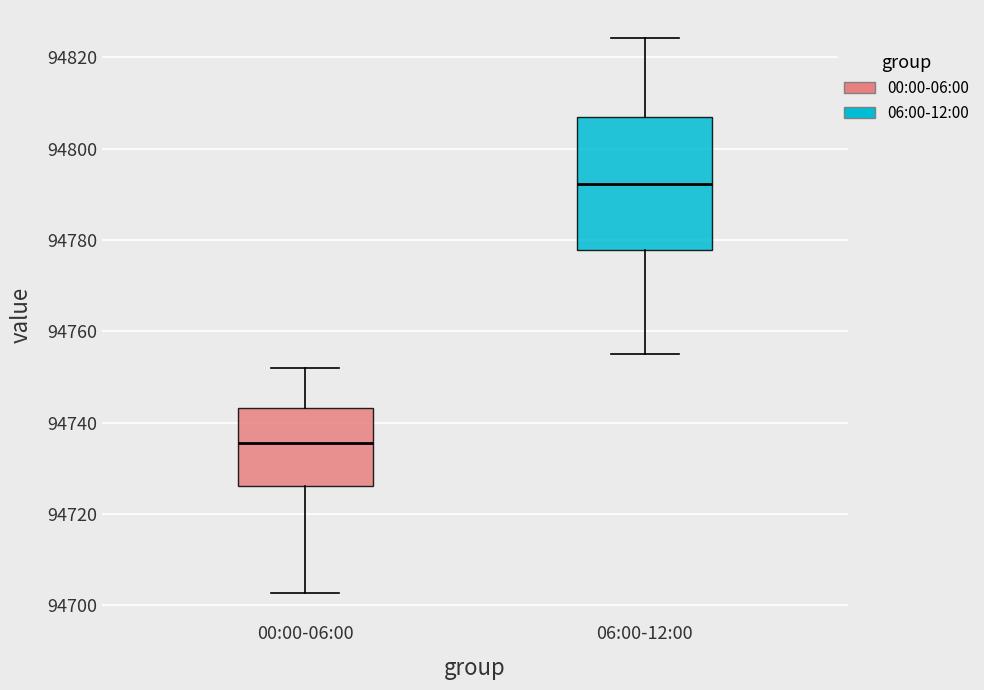

Where does the lower whisker of the box for 00:00-06:00 end on the y-axis? The values are not printed on the chart, so give them approximately, as read against the axis.

94702